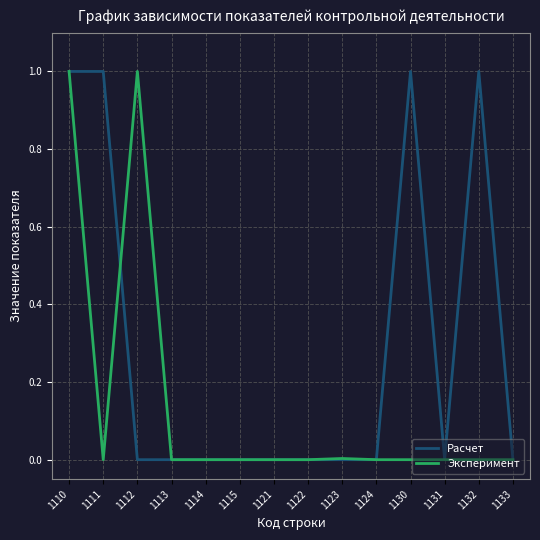

Between 1112 and 1113, which series saw the biggest shift?

Эксперимент